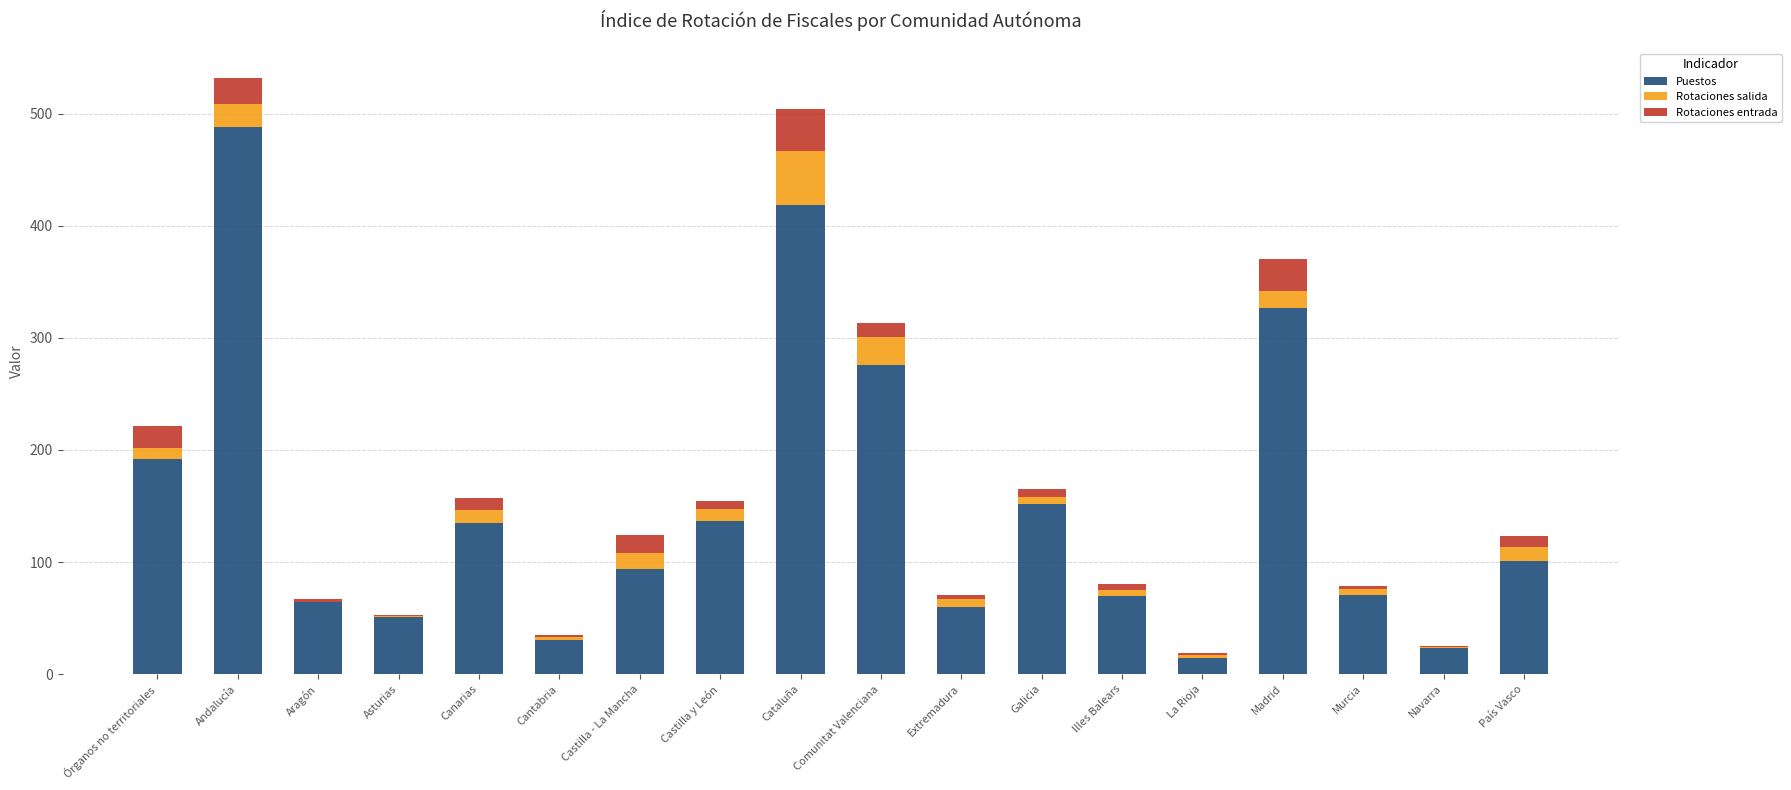

Which category has the highest value in the Puestos series?

Andalucía